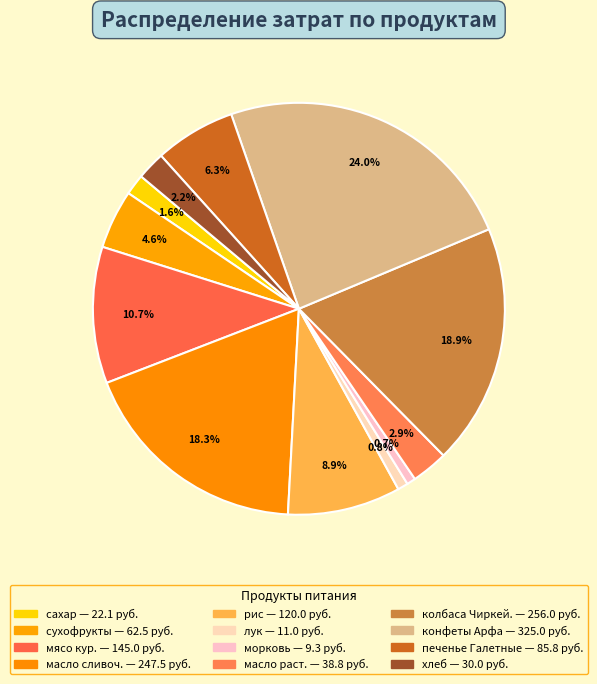

To the nearest percent, what is the difference between the largest and smallest slice percentages?

23%